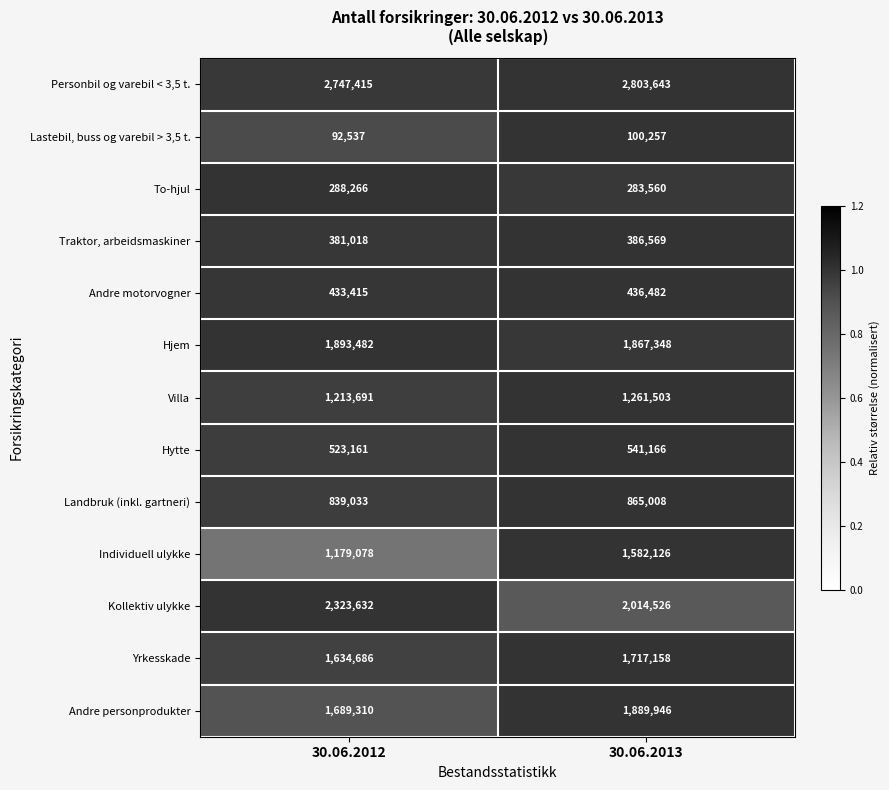

Reading left to right, transcribe all the data shown in this chart.

Personbil og varebil < 3,5 t.: 2747415	2803643
Lastebil, buss og varebil > 3,5 t.: 92537	100257
To-hjul: 288266	283560
Traktor, arbeidsmaskiner: 381018	386569
Andre motorvogner: 433415	436482
Hjem: 1893482	1867348
Villa: 1213691	1261503
Hytte: 523161	541166
Landbruk (inkl. gartneri): 839033	865008
Individuell ulykke: 1179078	1582126
Kollektiv ulykke: 2323632	2014526
Yrkesskade: 1634686	1717158
Andre personprodukter: 1689310	1889946